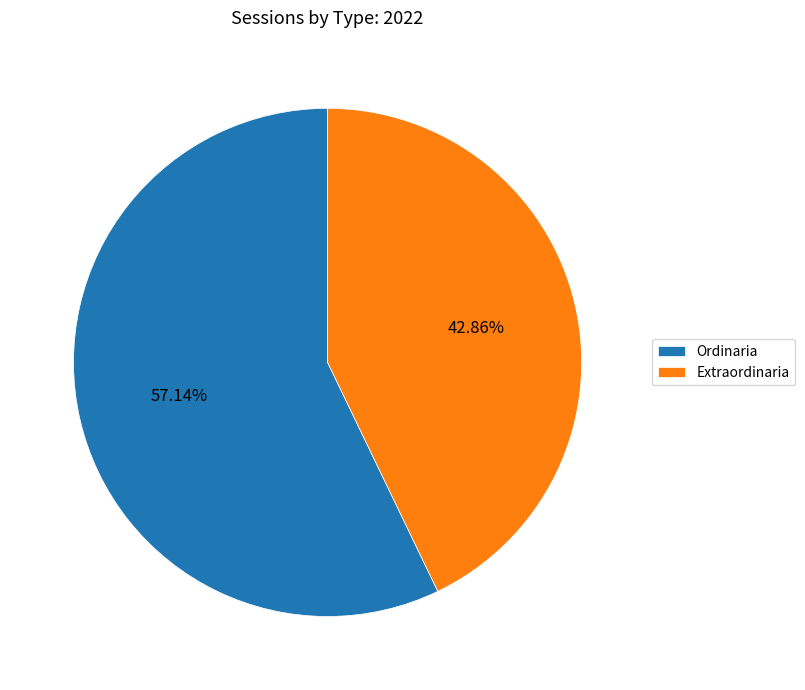

To the nearest percent, what is the difference between the largest and smallest slice percentages?

14%